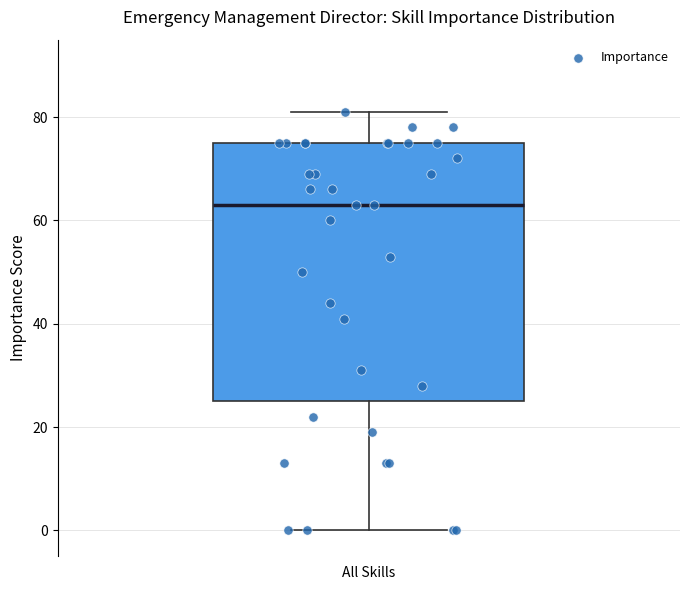

Where does the lower whisker of the box for All Skills end on the y-axis? The values are not printed on the chart, so give them approximately, as read against the axis.

0